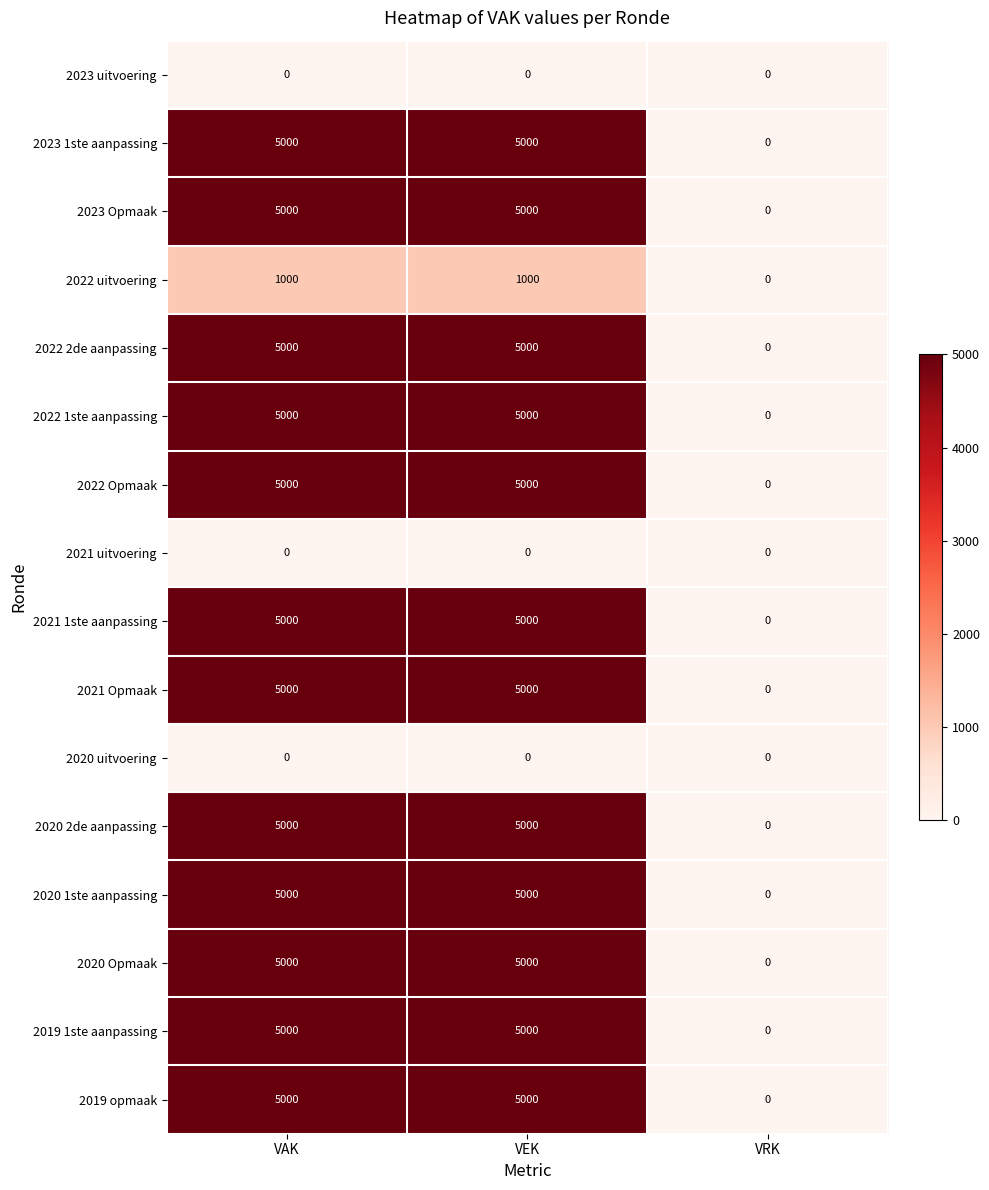

True or false: 2020 1ste aanpassing has a value of 0 at VRK.

True